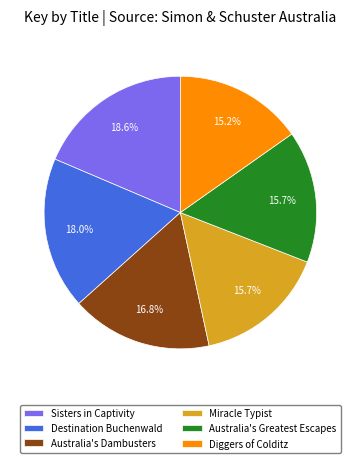

Is Australia's Dambusters the majority of the pie?

No